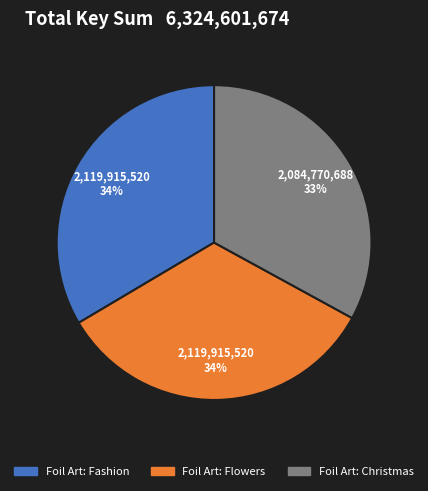

Between Foil Art: Christmas and Foil Art: Fashion, which is larger?

Foil Art: Fashion